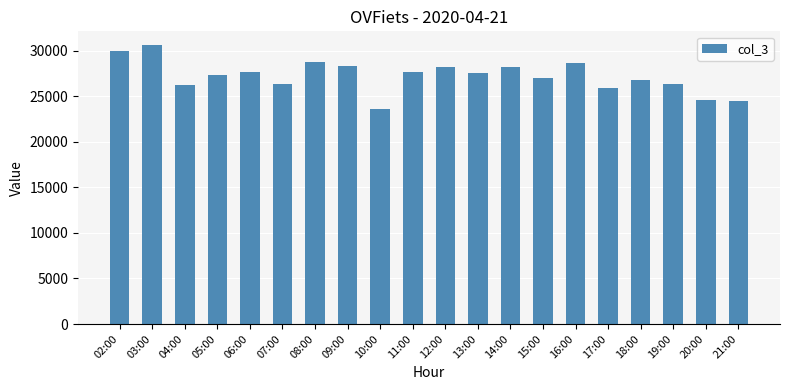

What is the label of the 15th bar from the left?

16:00